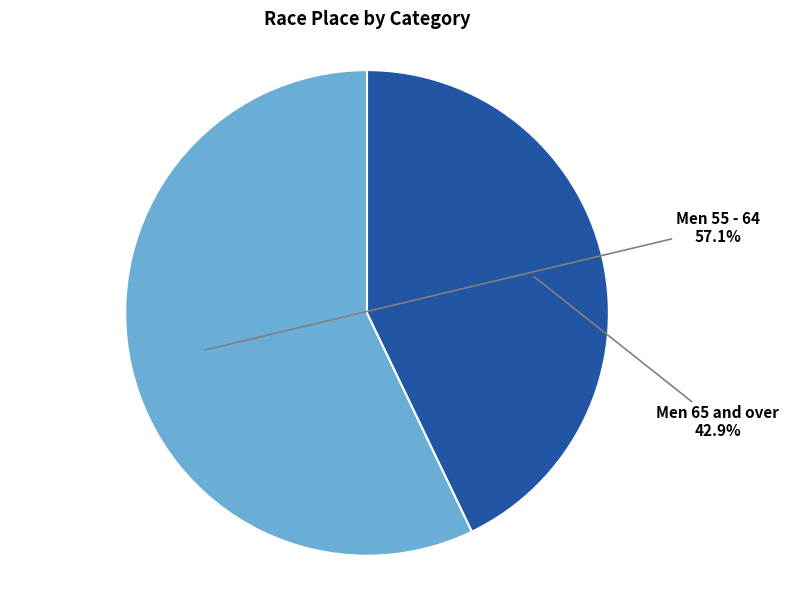

Is there a majority slice in this chart?

Yes